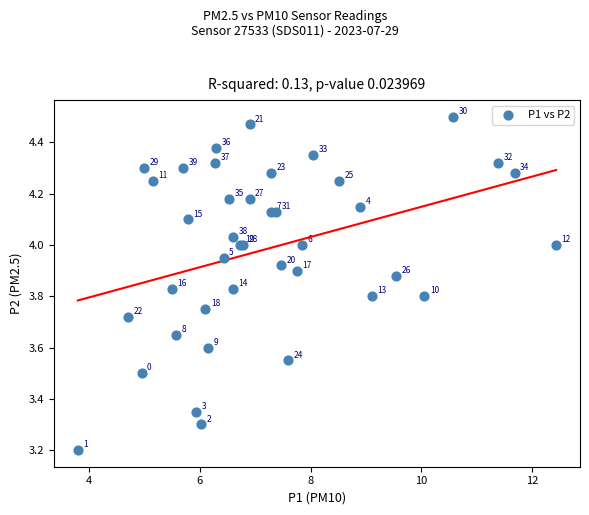

What Y value in the scatter plot is closest to 3?

3.2